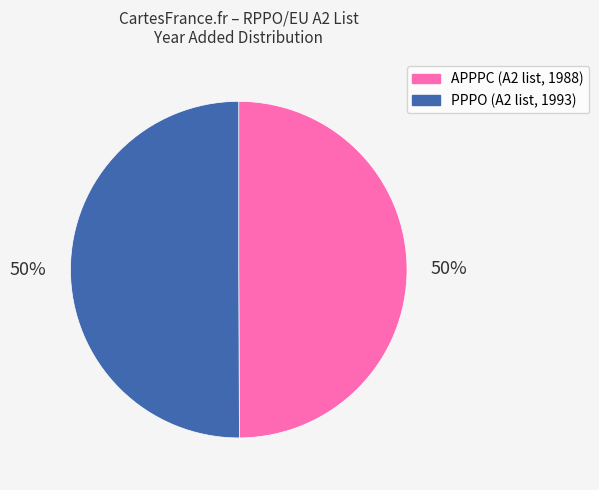

To the nearest percent, what is the average slice percentage?

50%